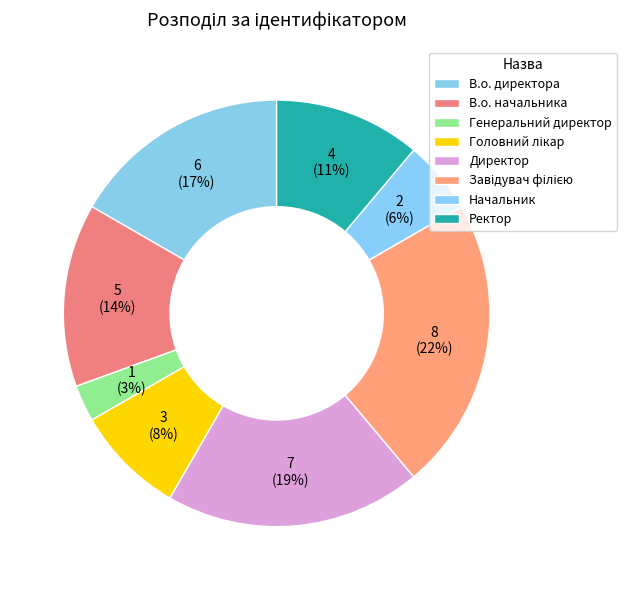

Which category has the biggest portion of the pie?

Завідувач філією